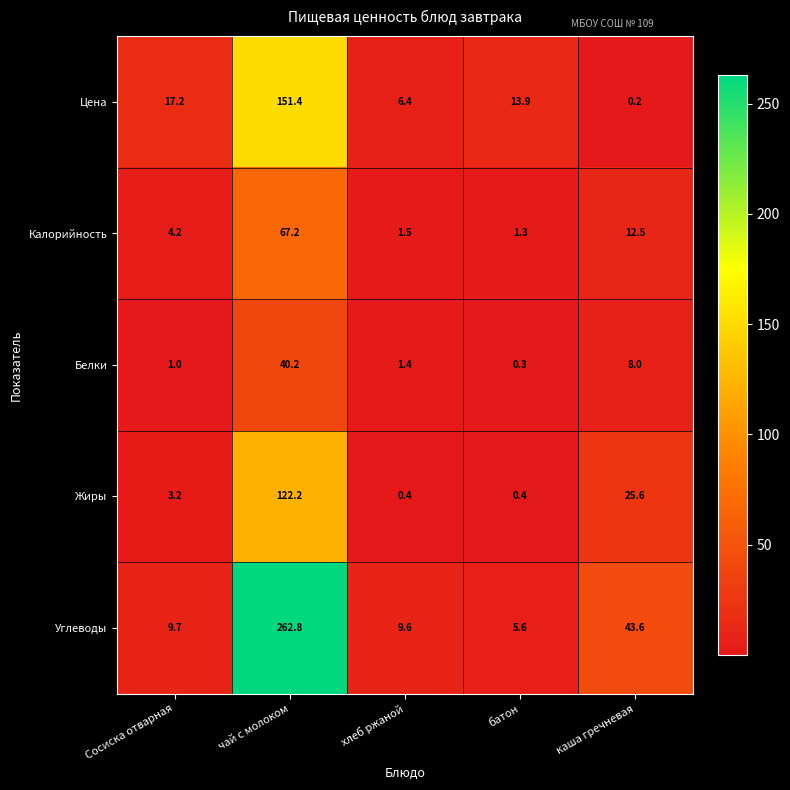

What is the spread (max minus min) of values at хлеб ржаной?

9.2